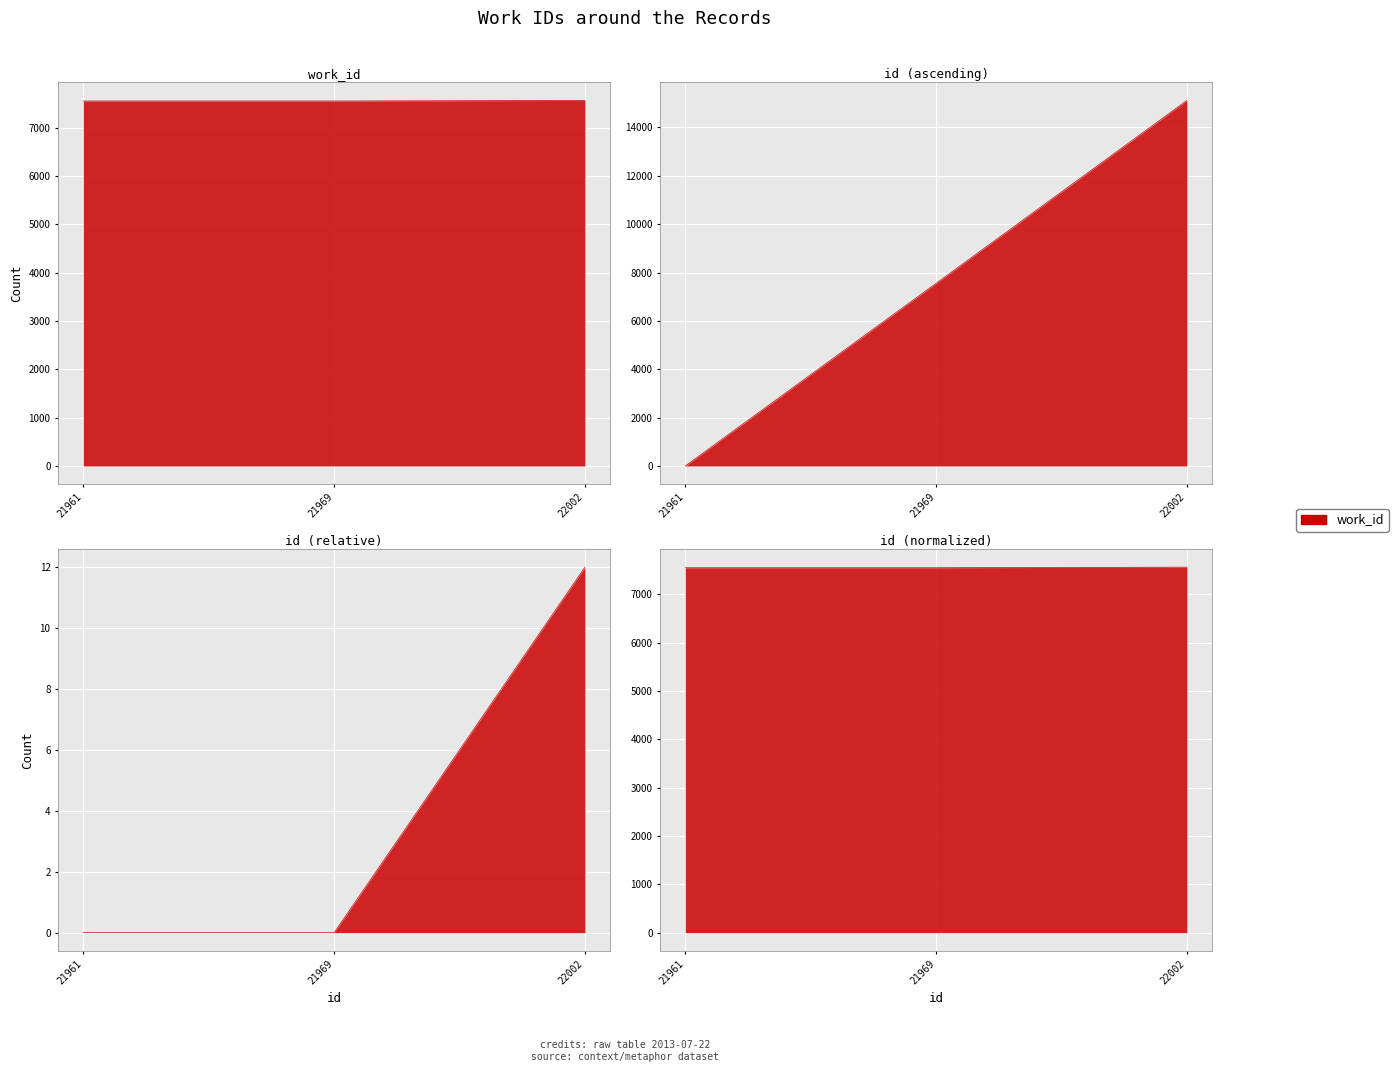

What is the difference between the maximum and second lowest values?

12